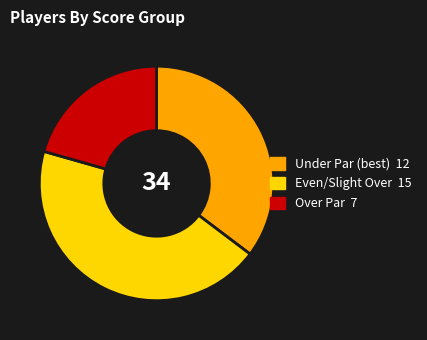

Does any single category account for the majority?

No